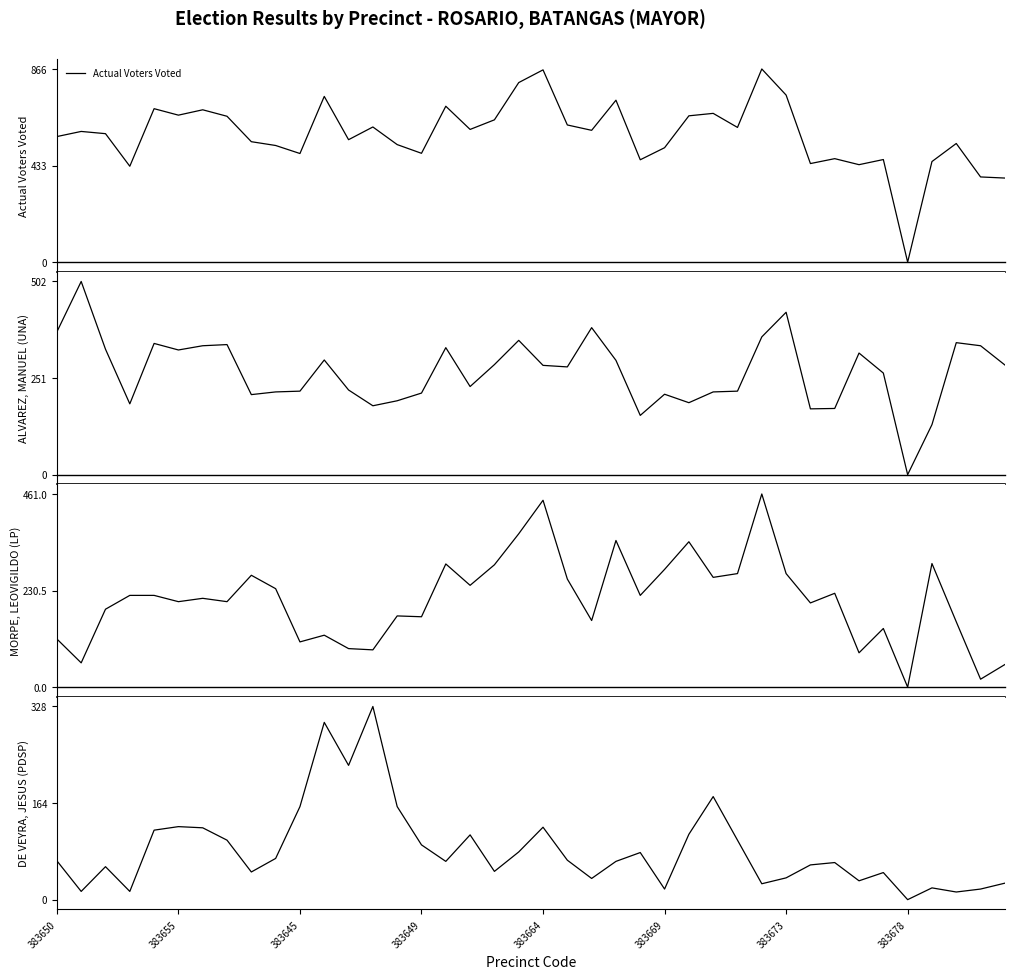

True or false: ALVAREZ, MANUEL (UNA) and Actual Voters Voted cross at least once.

False